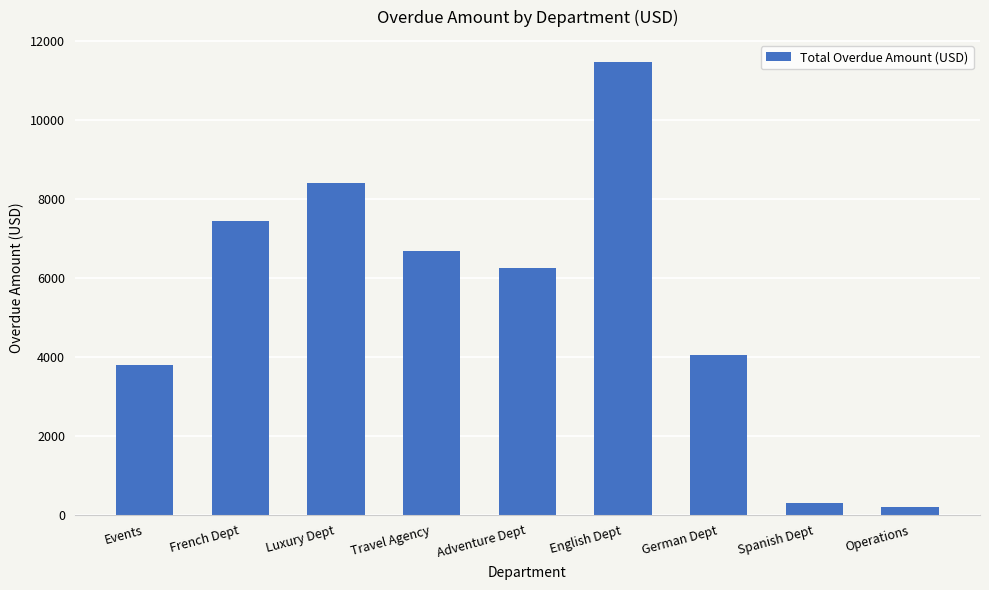

What is the maximum value shown in the chart?

11450.0